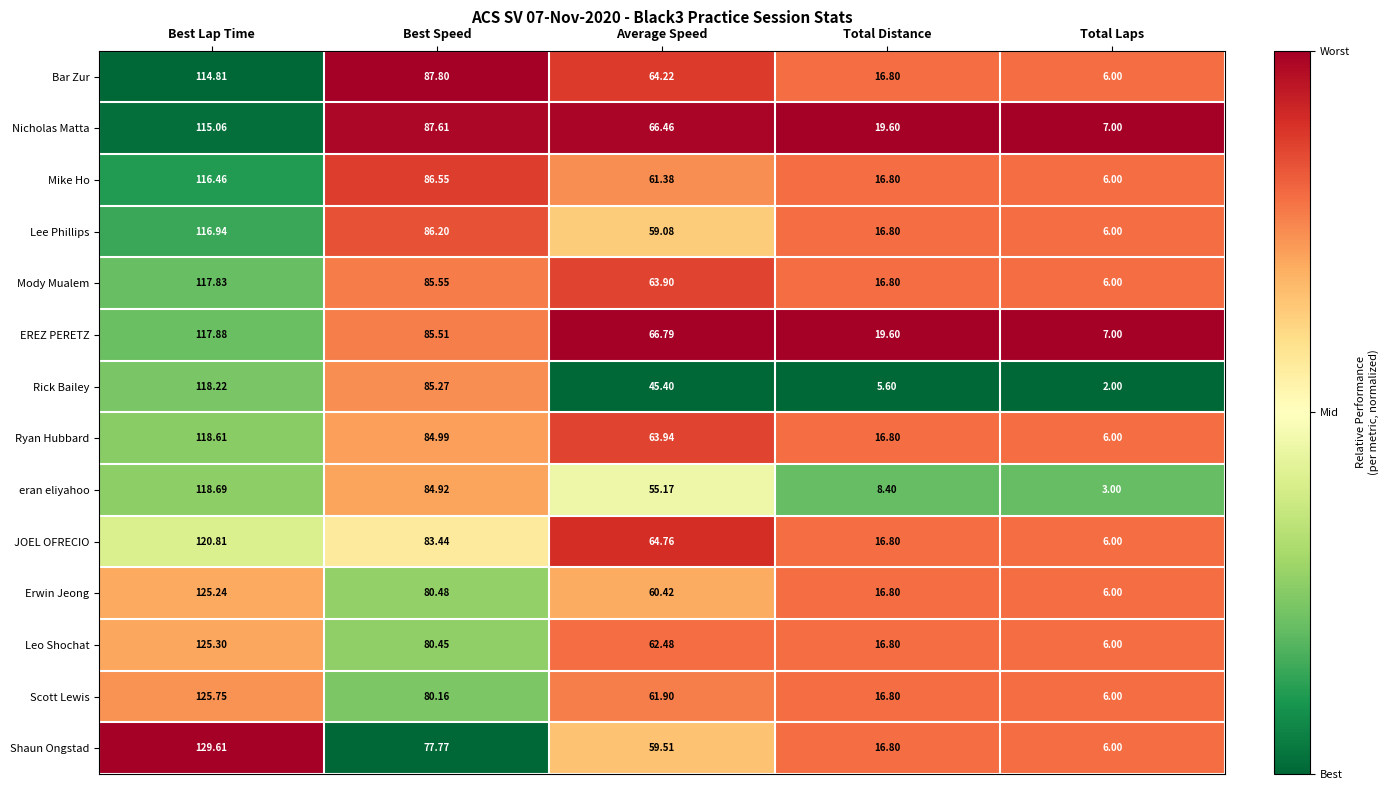

Which category has the highest value across all series?

Best Lap Time